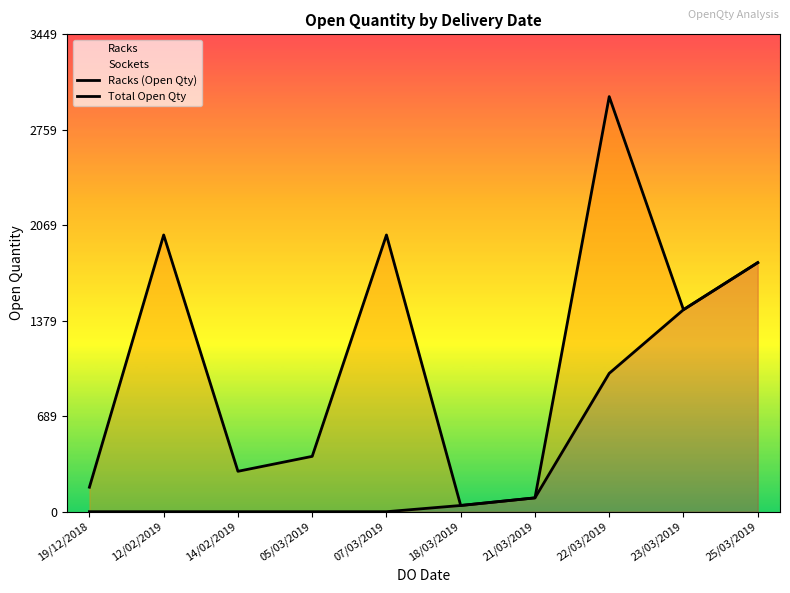

What is the label of the 1st point from the right?

25/03/2019